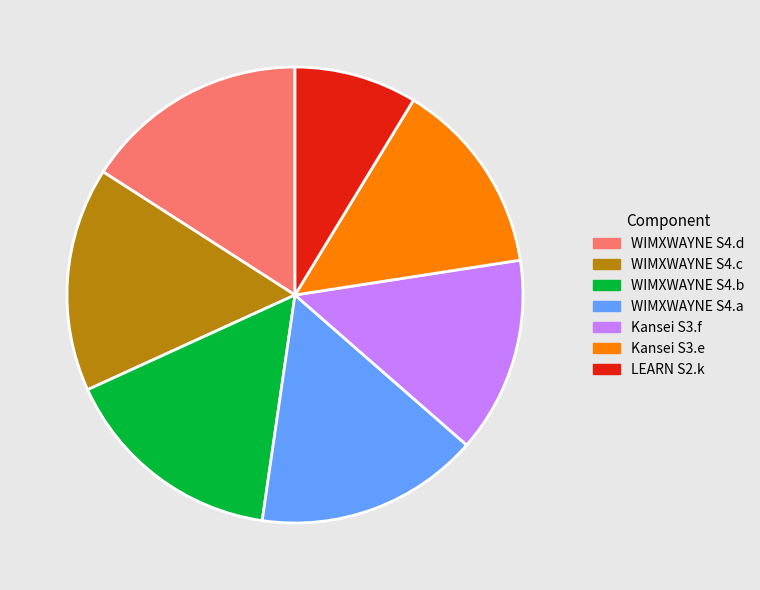

Between WIMXWAYNE S4.c and LEARN S2.k, which is larger?

WIMXWAYNE S4.c